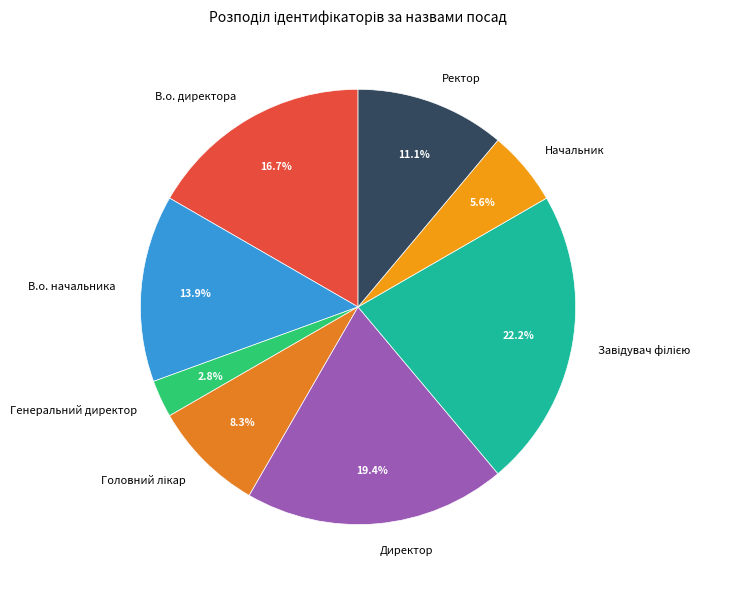

Is it true that В.о. начальника is 14% of the pie?

True